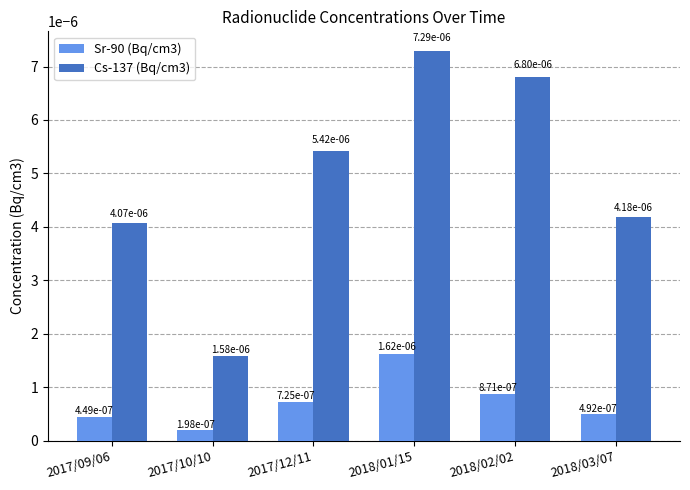

Count the Cs-137 (Bq/cm3) values in the range 0 to 1.

6